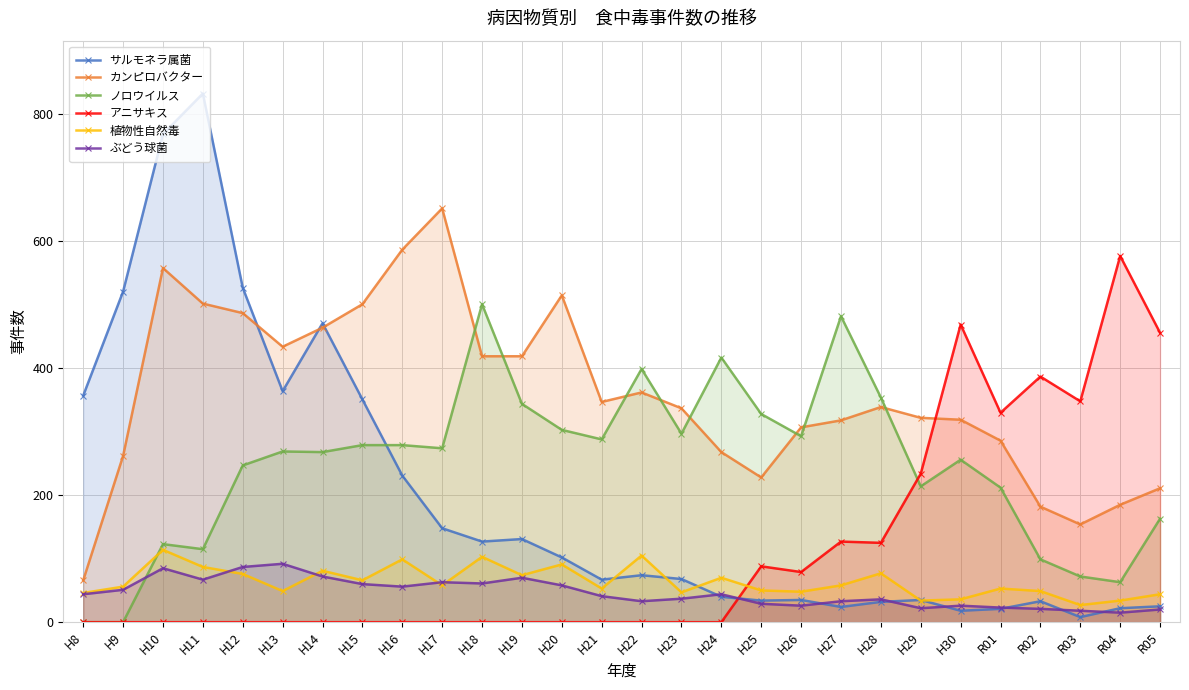

Reading right to left, what are all the values shown in this chart?

サルモネラ属菌: R05=25	R04=22	R03=8	R02=33	R01=21	H30=18	H29=35	H28=32	H27=24	H26=35	H25=34	H24=40	H23=68	H22=74	H21=67	H20=102	H19=131	H18=127	H17=148	H16=231	H15=351	H14=471	H13=364	H12=527	H11=833	H10=769	H9=521	H8=357
カンピロバクター: R05=211	R04=185	R03=154	R02=182	R01=286	H30=319	H29=322	H28=339	H27=318	H26=307	H25=228	H24=268	H23=337	H22=362	H21=347	H20=515	H19=419	H18=419	H17=652	H16=587	H15=501	H14=464	H13=434	H12=487	H11=502	H10=558	H9=262	H8=66
ノロウイルス: R05=163	R04=63	R03=72	R02=99	R01=212	H30=256	H29=214	H28=354	H27=482	H26=293	H25=328	H24=417	H23=297	H22=399	H21=288	H20=303	H19=344	H18=501	H17=274	H16=279	H15=279	H14=268	H13=269	H12=247	H11=115	H10=123	H9=0	H8=0
アニサキス: R05=456	R04=577	R03=348	R02=387	R01=330	H30=469	H29=234	H28=125	H27=127	H26=79	H25=88	H24=0	H23=0	H22=0	H21=0	H20=0	H19=0	H18=0	H17=0	H16=0	H15=0	H14=0	H13=0	H12=0	H11=0	H10=0	H9=0	H8=0
植物性自然毒: R05=44	R04=34	R03=27	R02=49	R01=53	H30=36	H29=34	H28=77	H27=58	H26=48	H25=50	H24=70	H23=47	H22=105	H21=53	H20=91	H19=74	H18=103	H17=58	H16=99	H15=66	H14=81	H13=49	H12=76	H11=87	H10=114	H9=56	H8=46
ぶどう球菌: R05=20	R04=15	R03=18	R02=21	R01=23	H30=26	H29=22	H28=36	H27=33	H26=26	H25=29	H24=44	H23=37	H22=33	H21=41	H20=58	H19=70	H18=61	H17=63	H16=56	H15=60	H14=72	H13=92	H12=87	H11=67	H10=85	H9=51	H8=44